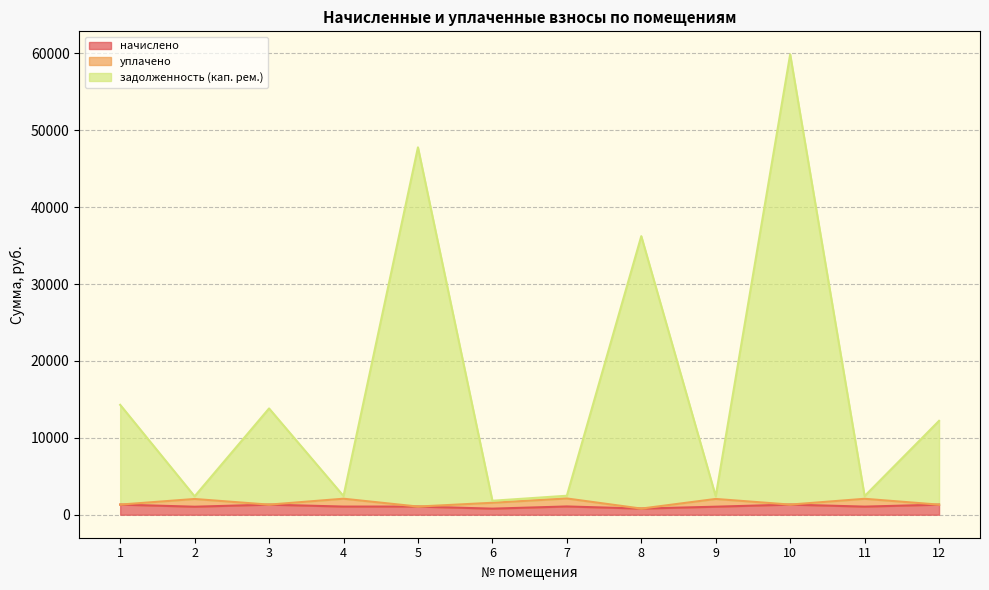

True or false: задолженность (кап. рем.) and начислено cross at least once.

False